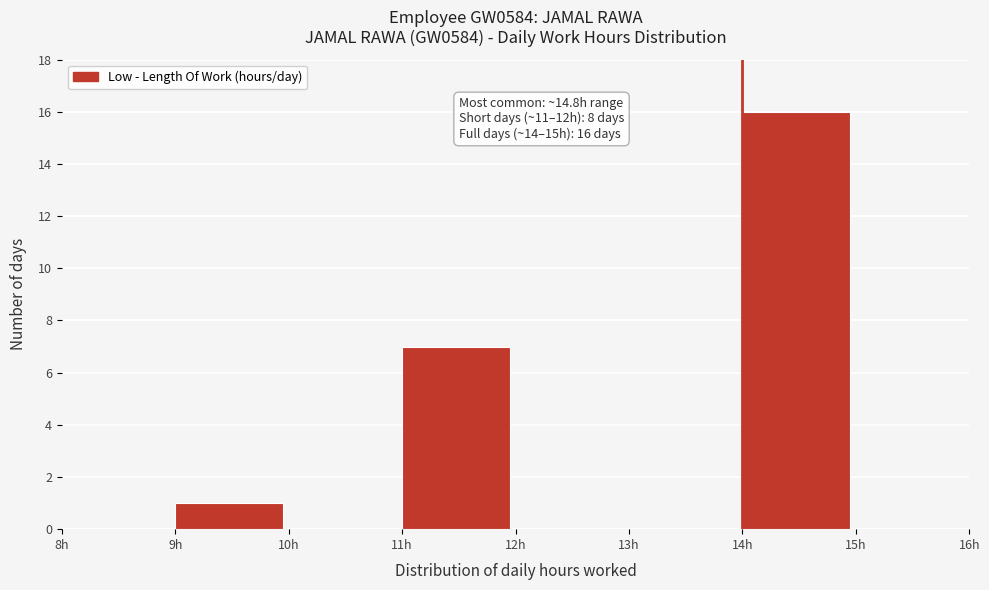

Which range on the x-axis has the tallest bar?

14 to 15